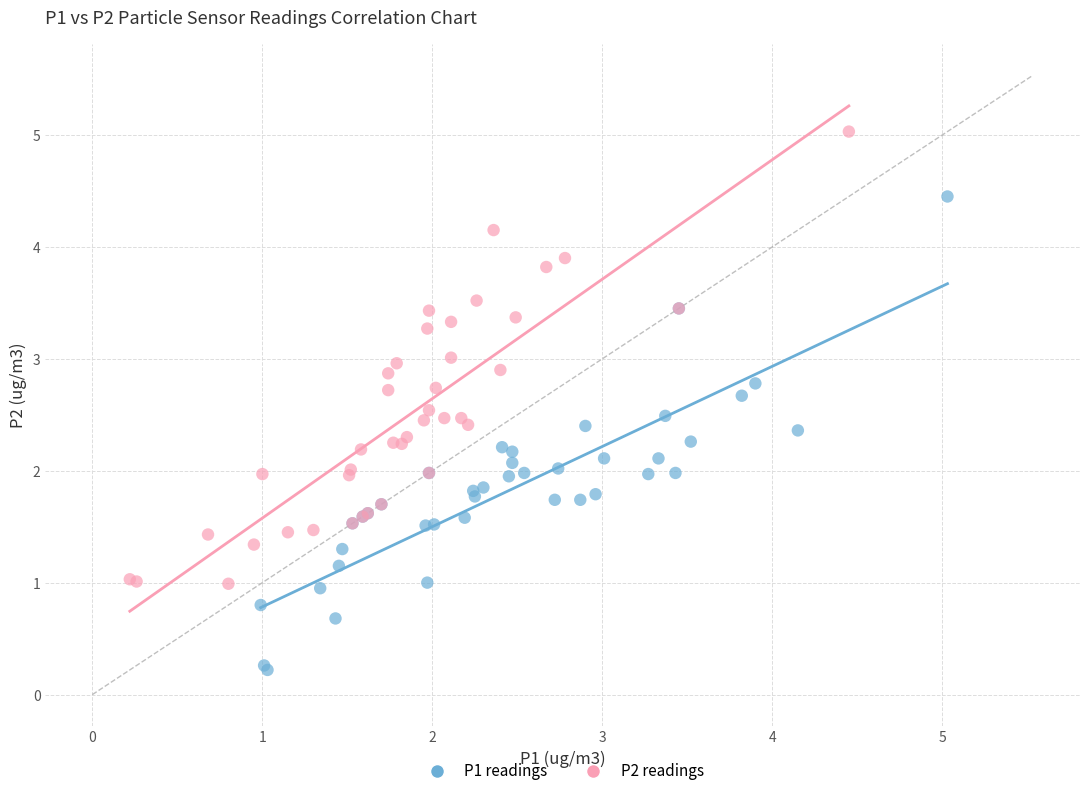

Which series has the widest spread of Y values?

P1 readings